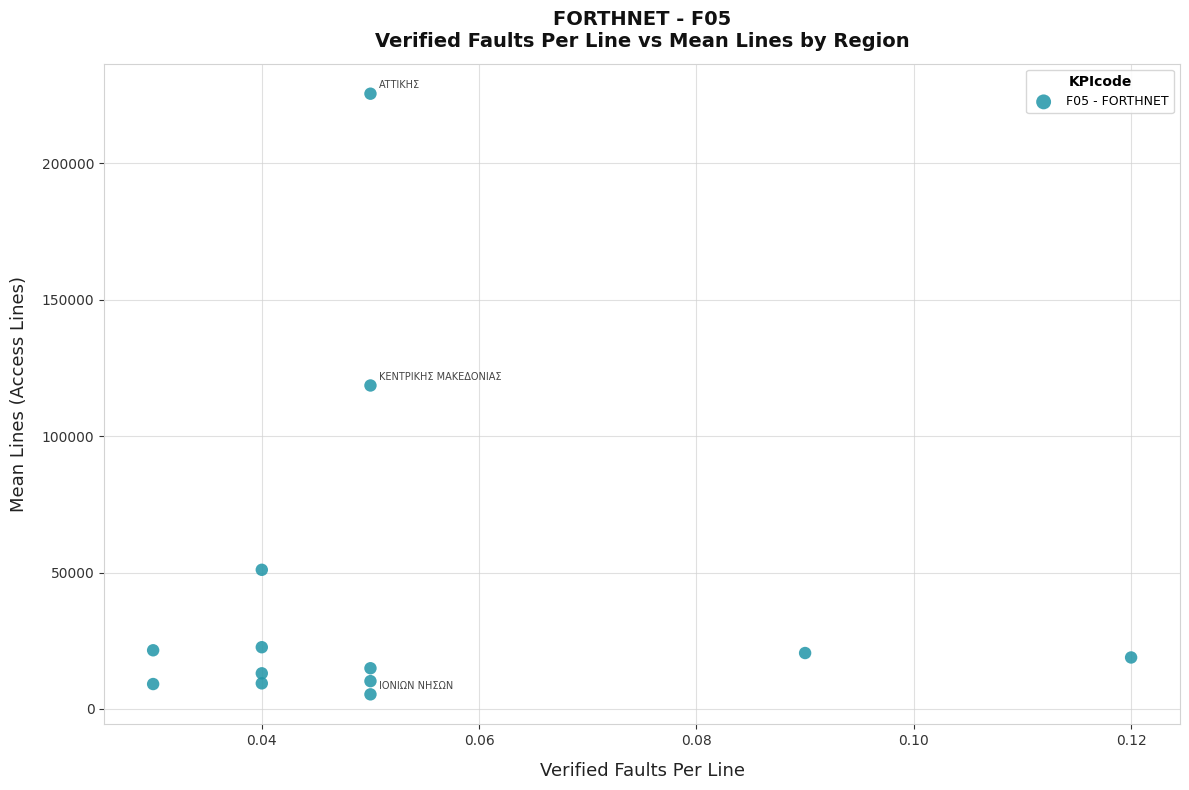

What is the range of Y values (max minus min)?

220151